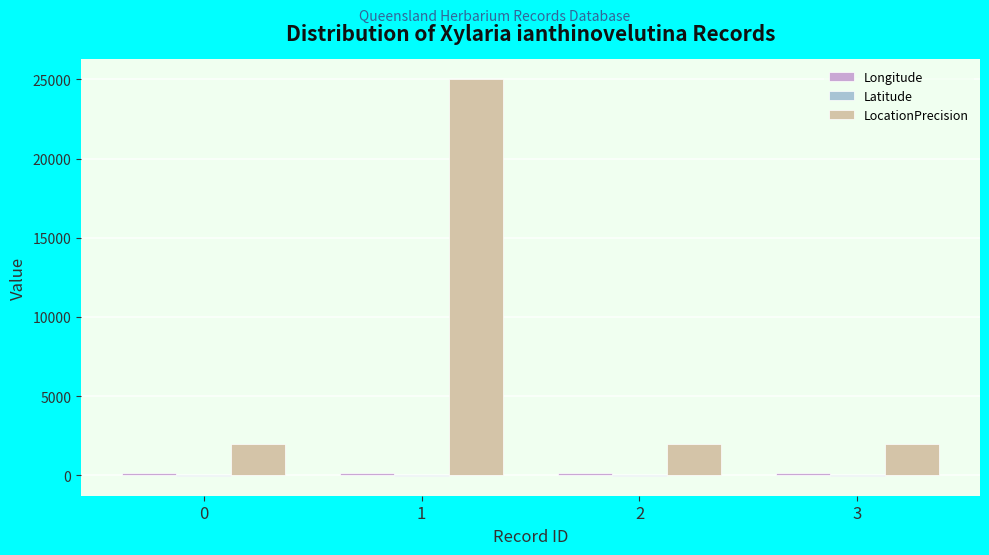

Between 1 and 2, which series saw the biggest shift?

LocationPrecision